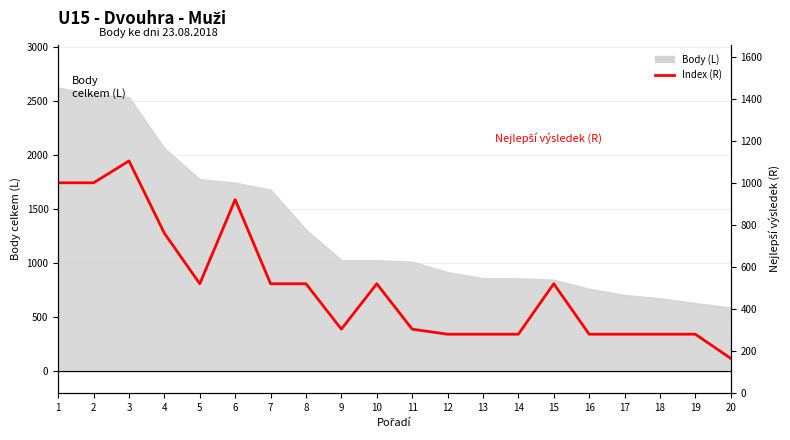

Reading right to left, extract all data points from this chart.

165	280	280	280	280	520	280	280	280	304	520	304	520	520	920	520	760	1104	1000	1000